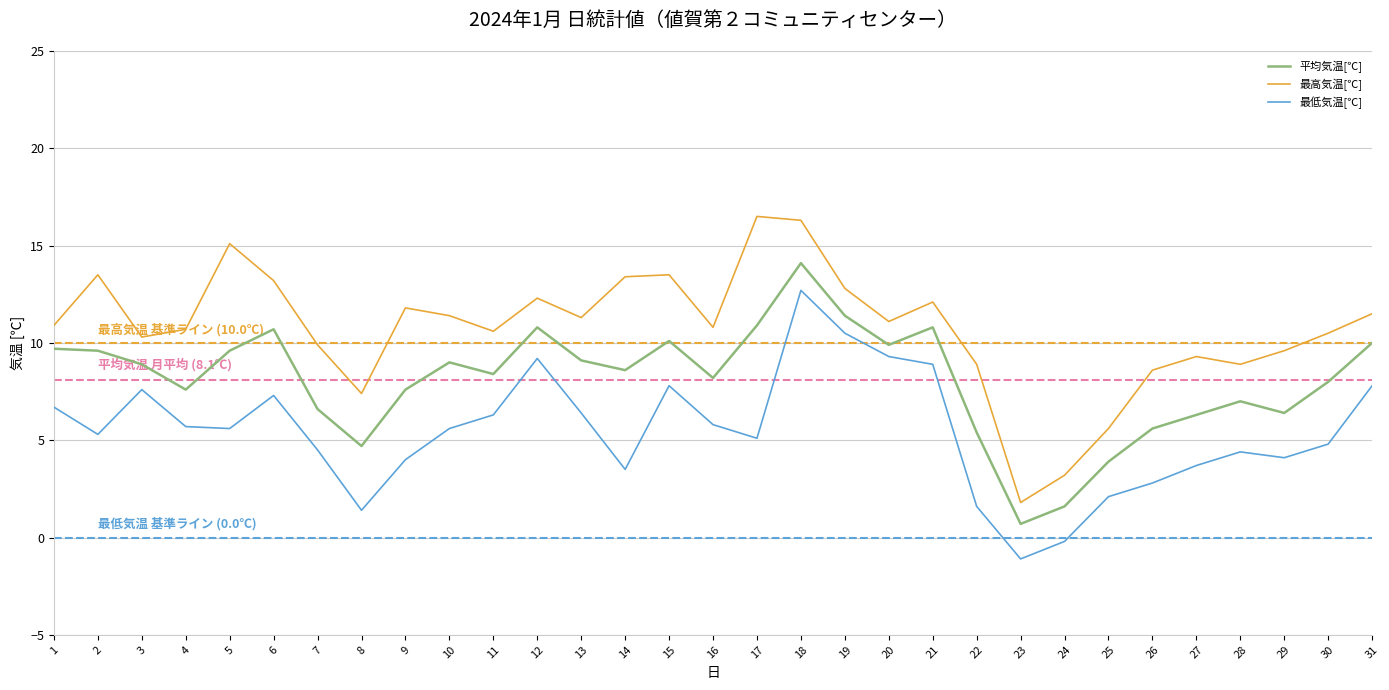

Reading left to right, extract all data points from this chart.

平均気温[℃]: 9.7	9.6	8.9	7.6	9.6	10.7	6.6	4.7	7.6	9.0	8.4	10.8	9.1	8.6	10.1	8.2	10.9	14.1	11.4	9.9	10.8	5.4	0.7	1.6	3.9	5.6	6.3	7.0	6.4	8.0	10.0
最高気温[℃]: 10.9	13.5	10.3	10.7	15.1	13.2	9.9	7.4	11.8	11.4	10.6	12.3	11.3	13.4	13.5	10.8	16.5	16.3	12.8	11.1	12.1	8.9	1.8	3.2	5.6	8.6	9.3	8.9	9.6	10.5	11.5
最低気温[℃]: 6.7	5.3	7.6	5.7	5.6	7.3	4.5	1.4	4.0	5.6	6.3	9.2	6.4	3.5	7.8	5.8	5.1	12.7	10.5	9.3	8.9	1.6	-1.1	-0.2	2.1	2.8	3.7	4.4	4.1	4.8	7.8